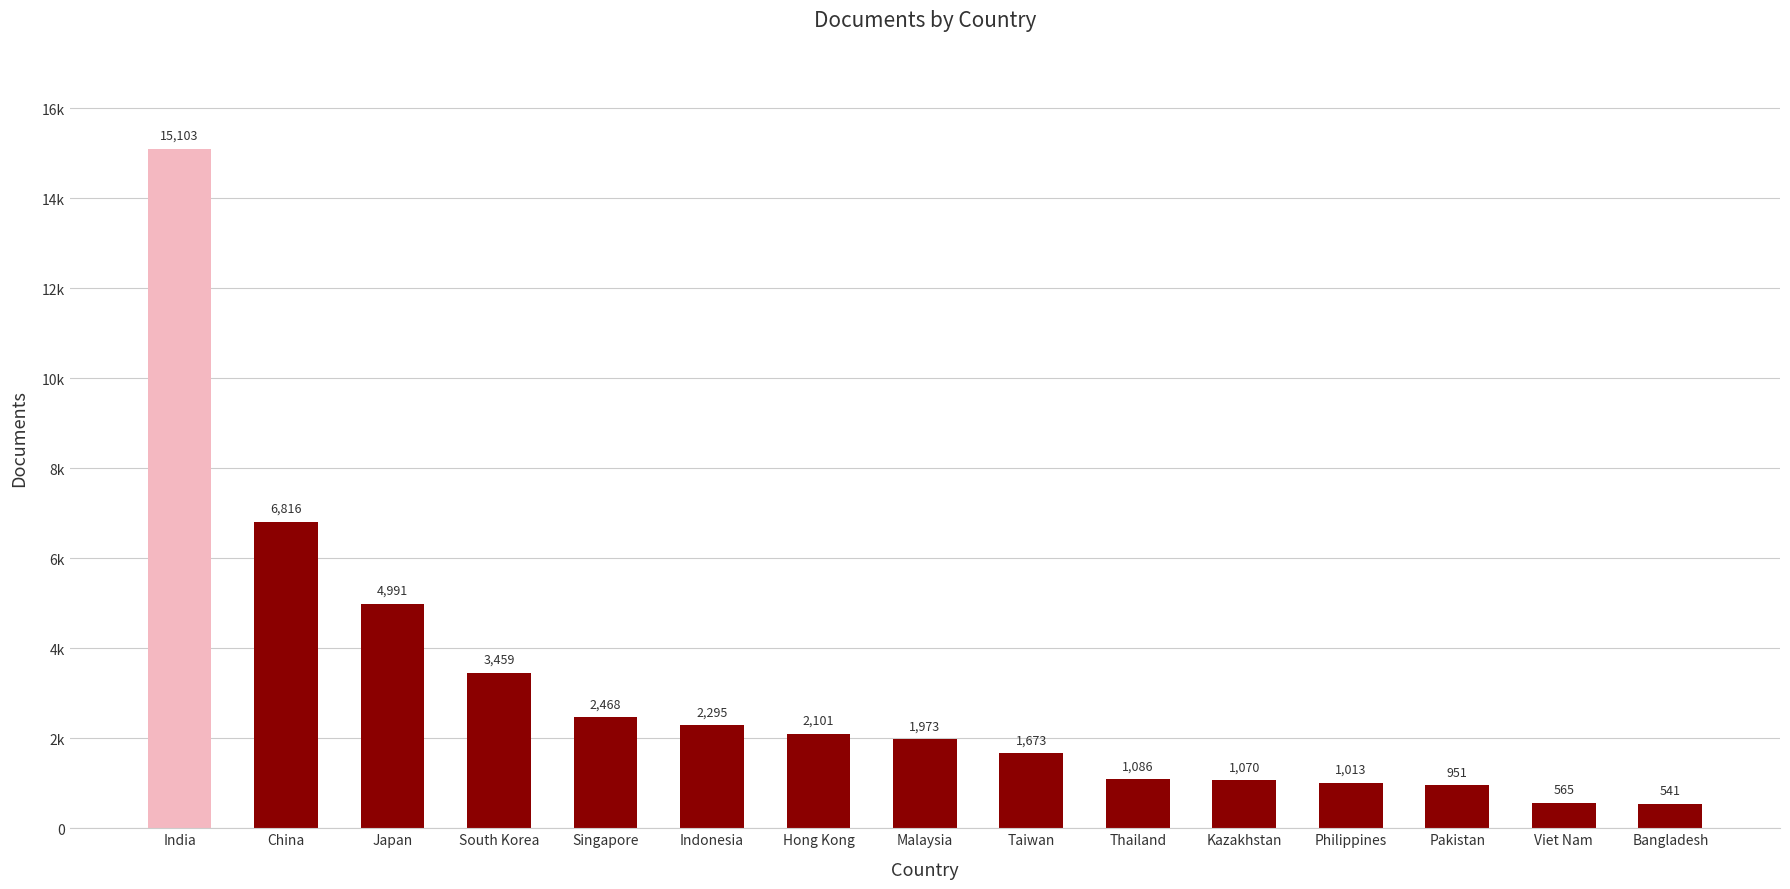

Does the chart contain any negative values?

No